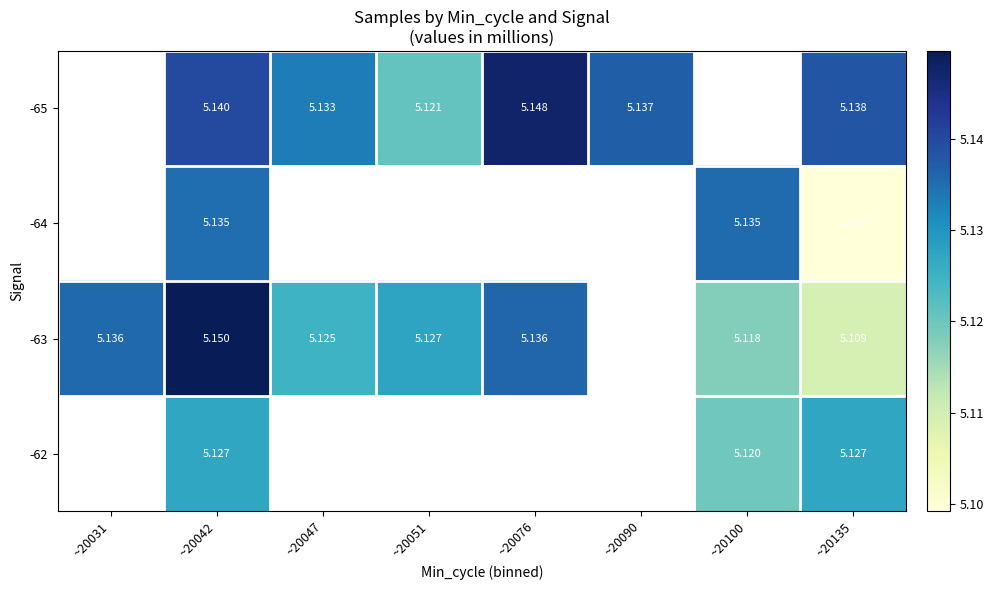

The -63 series shows 1.3 at ~20051. True or false?

False